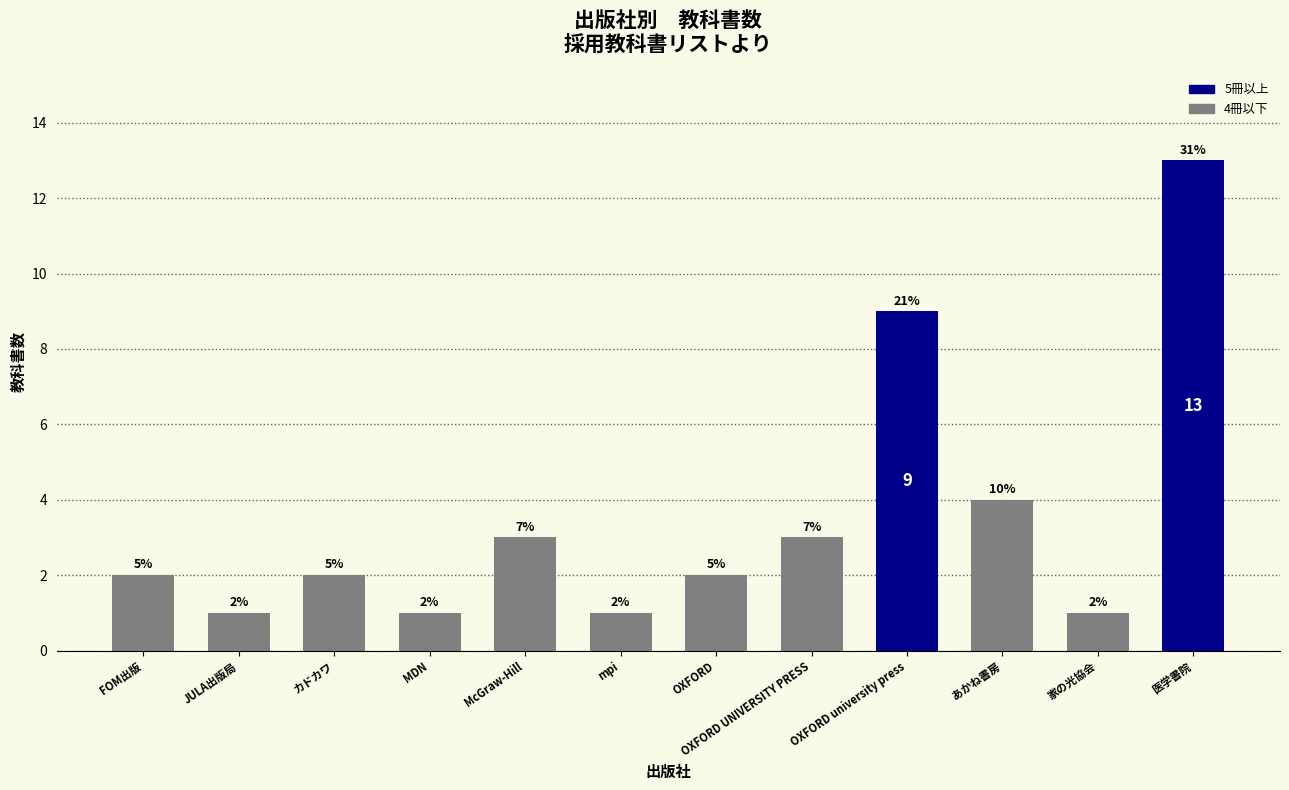

Are the bars horizontal?

No